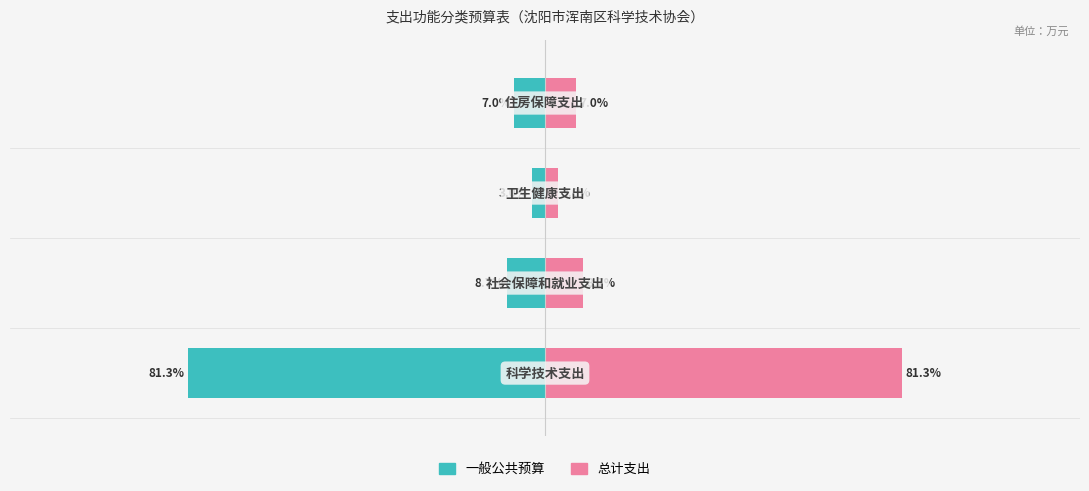

Where does the 一般公共预算 series first go above -7?

2